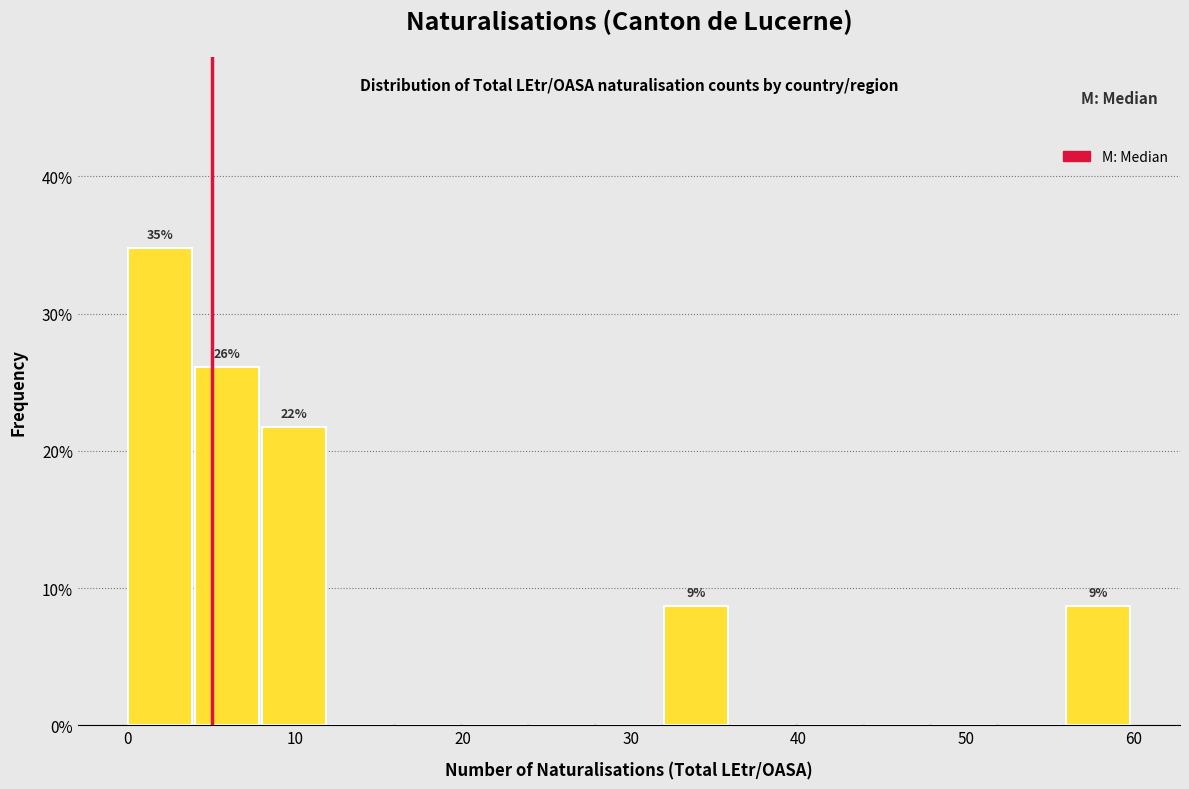

Over which range of the x-axis is the bar tallest?

0 to 4